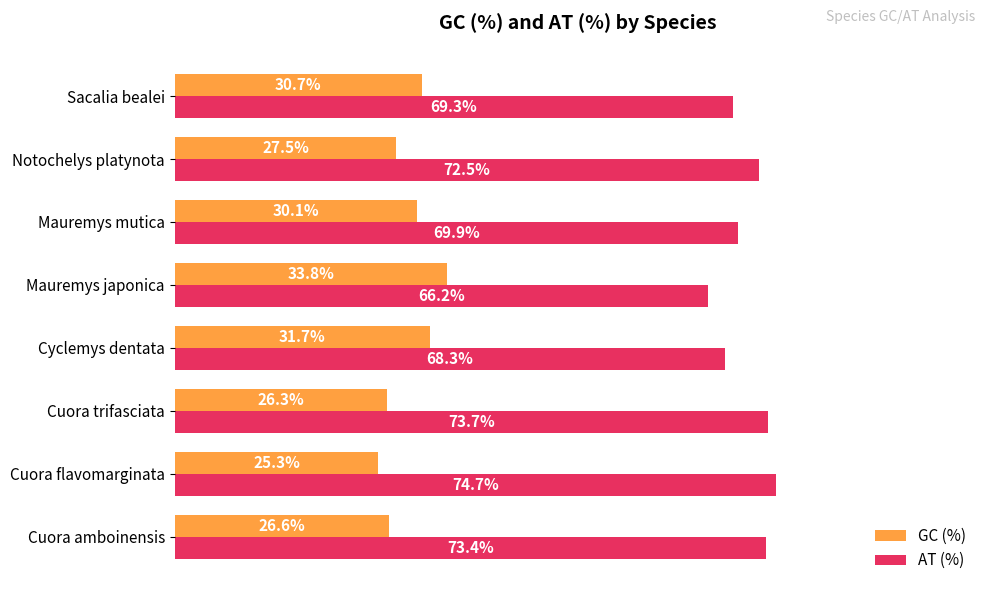

Where is GC (%) nearest to the value 29?

Mauremys mutica